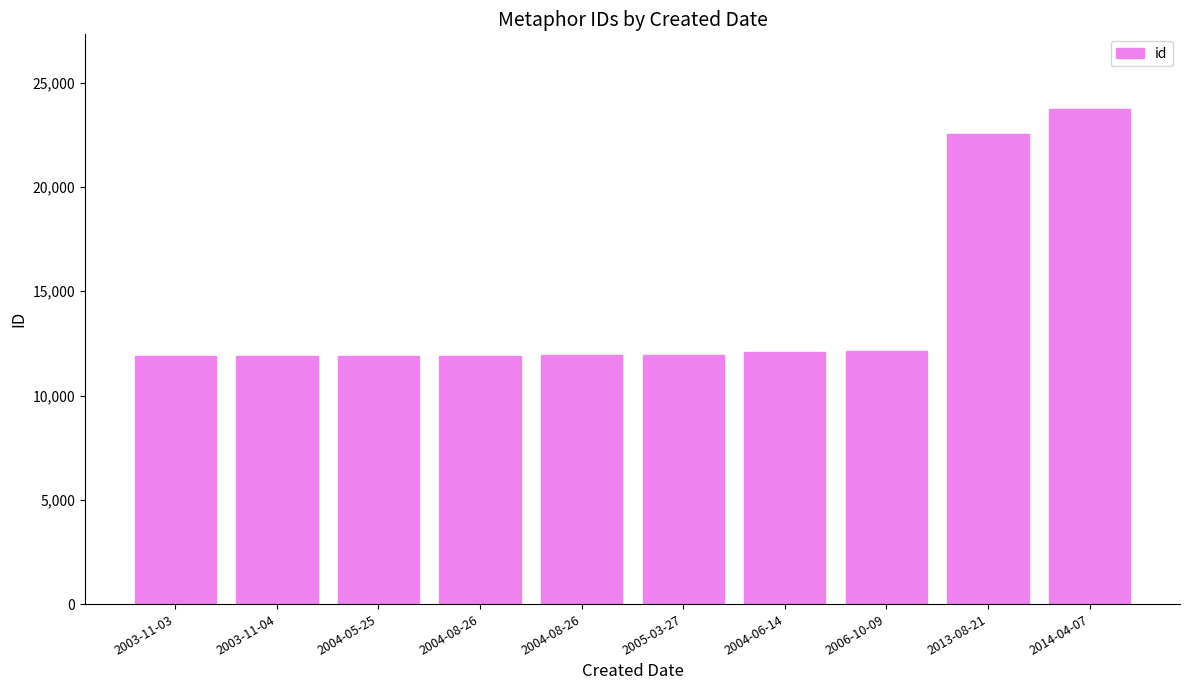

Rank the categories by value from lowest to highest.

2003-11-03, 2003-11-04, 2004-05-25, 2004-08-26, 2004-08-26, 2005-03-27, 2004-06-14, 2006-10-09, 2013-08-21, 2014-04-07